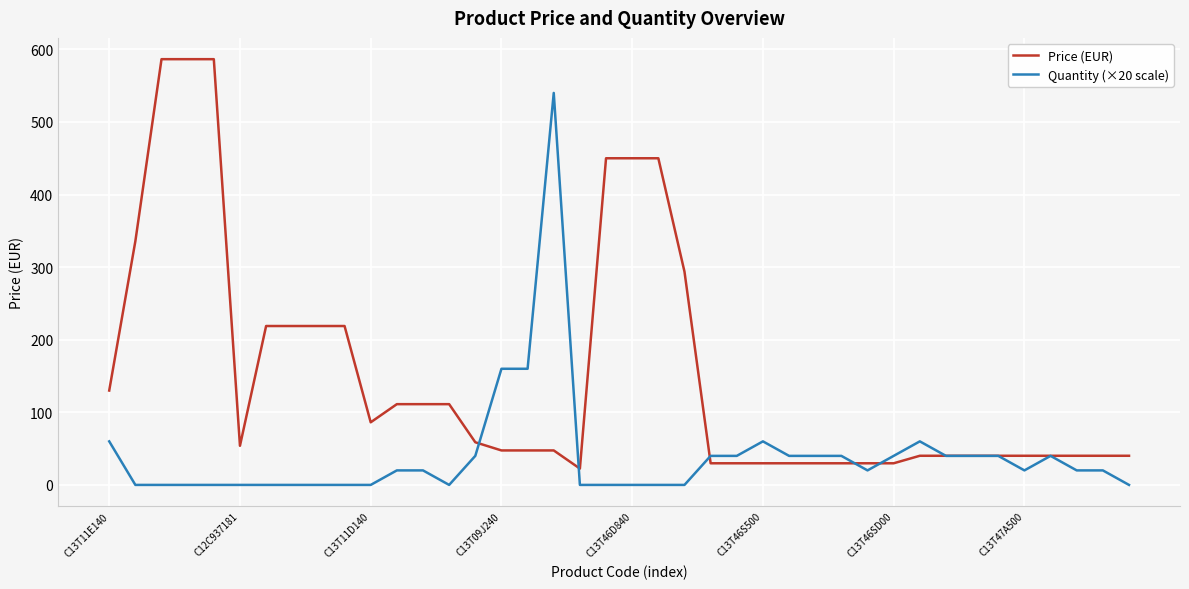

Rank the series by their average value, from lowest to highest.

Quantity (×20 scale), Price (EUR)